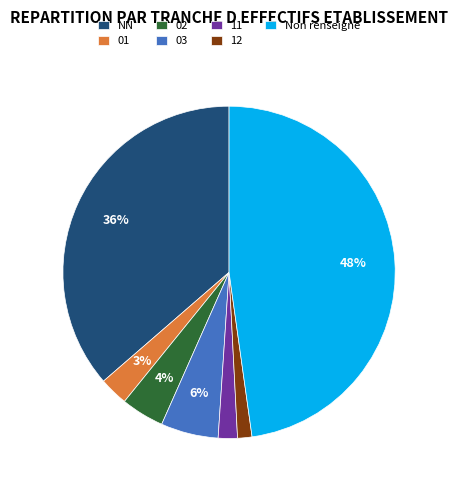

Combined, do 02 and 01 account for over 50%?

No